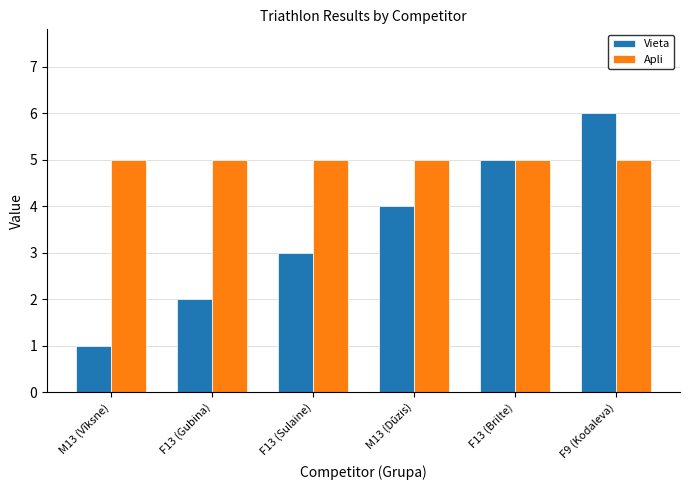

What position from the right is M13 (Dūzis)?

3